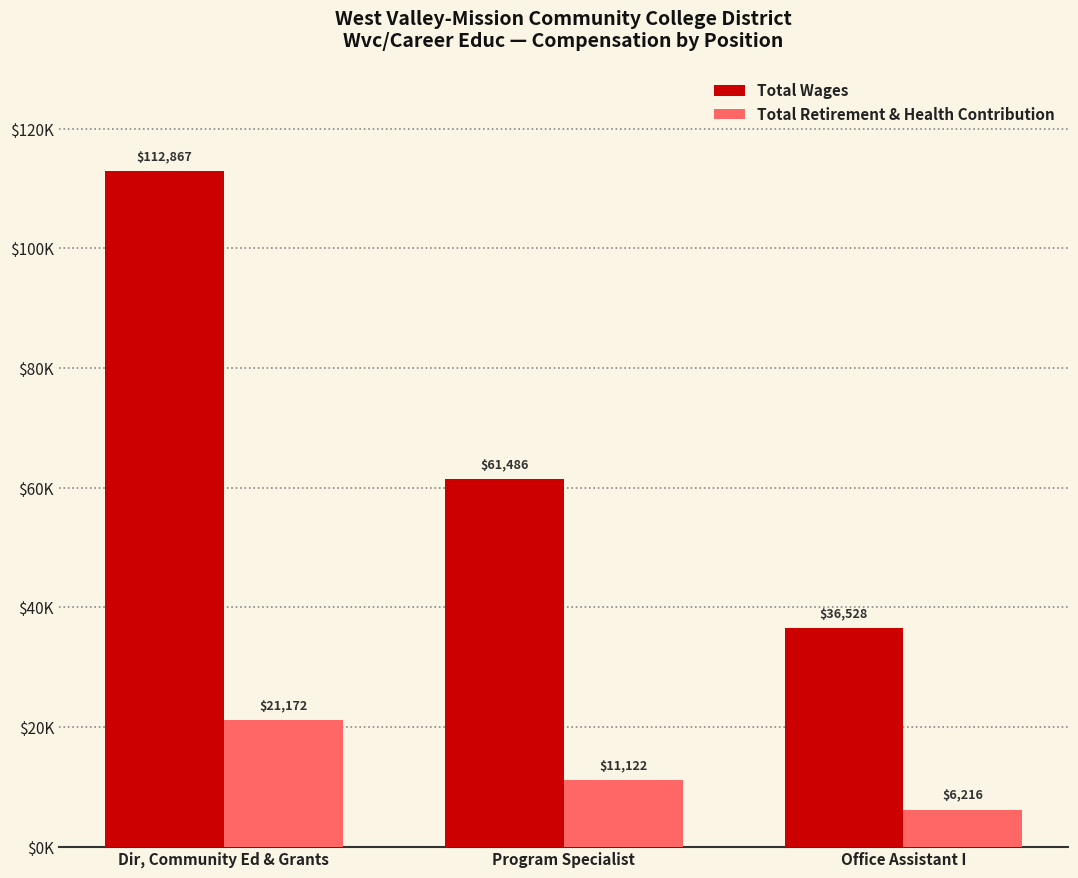

Does the chart contain any negative values?

No